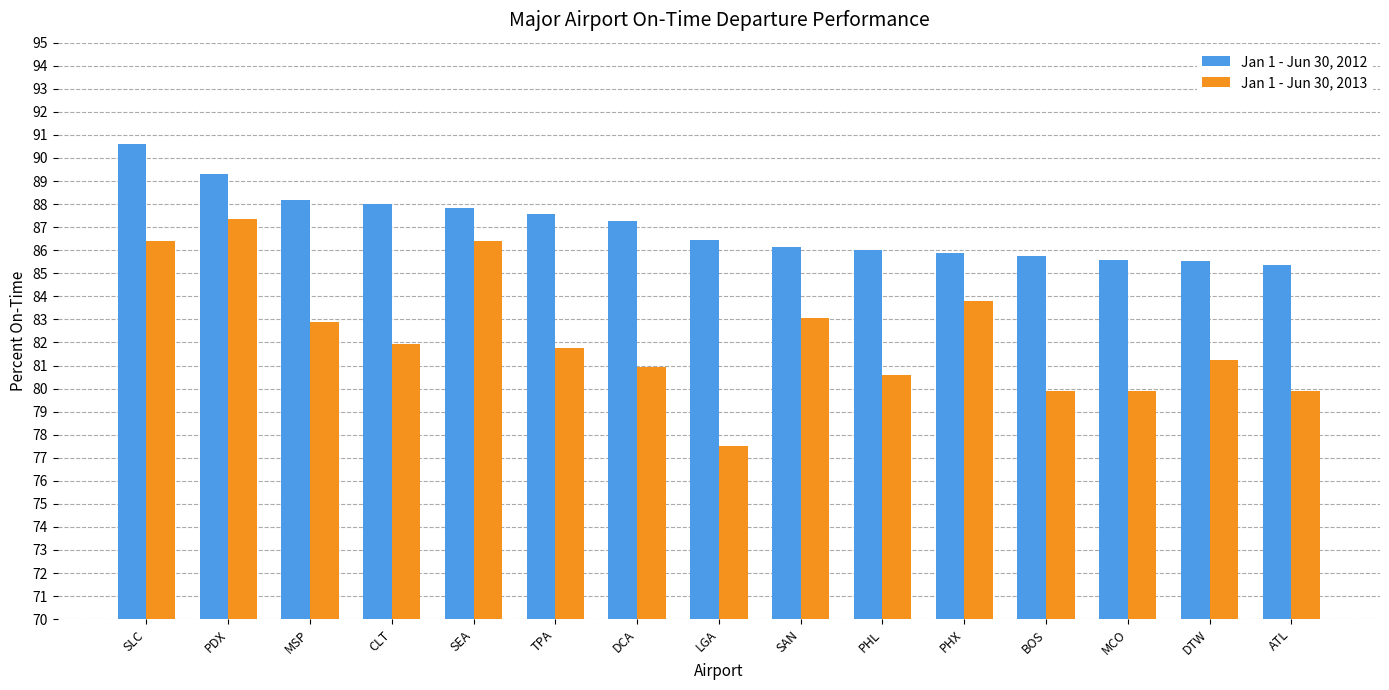

Read the Jan 1 - Jun 30, 2012 value at PHL.

86.0